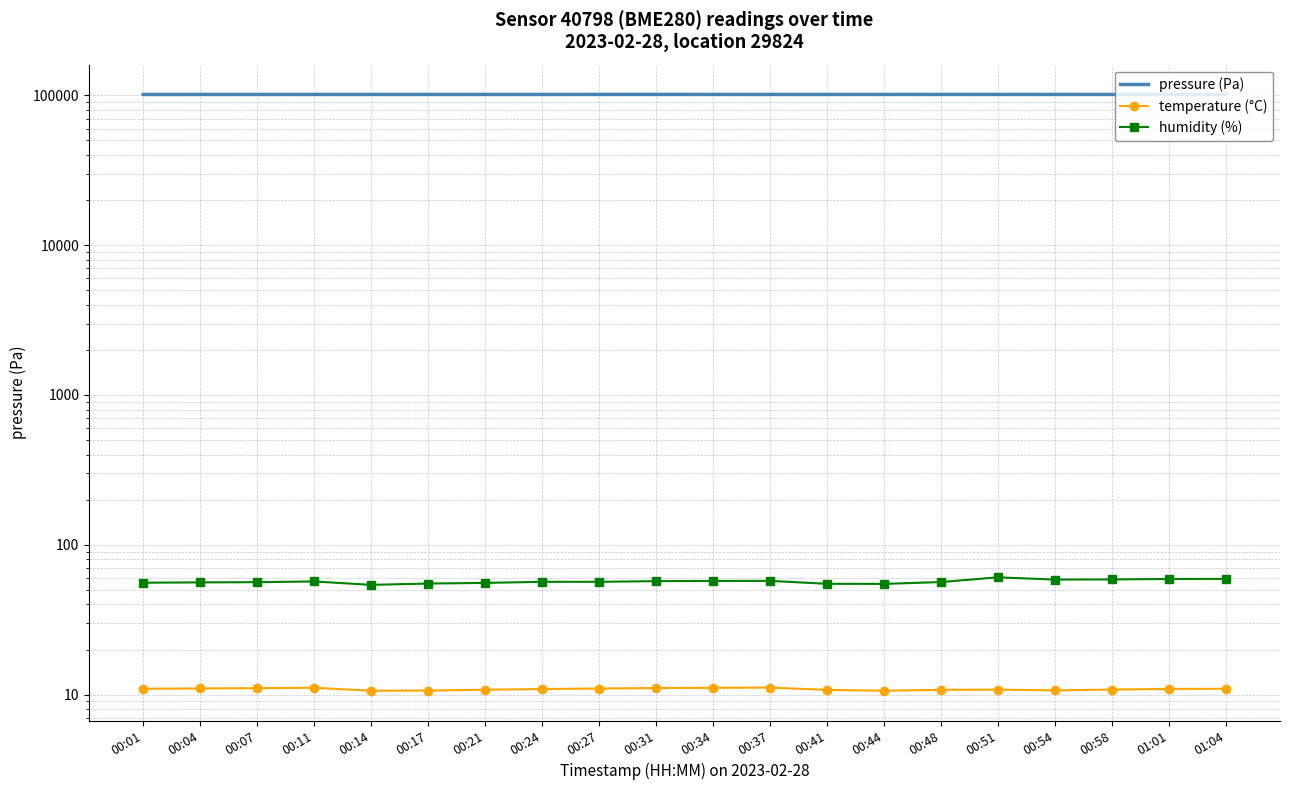

True or false: humidity (%) and pressure (Pa) cross at least once.

False